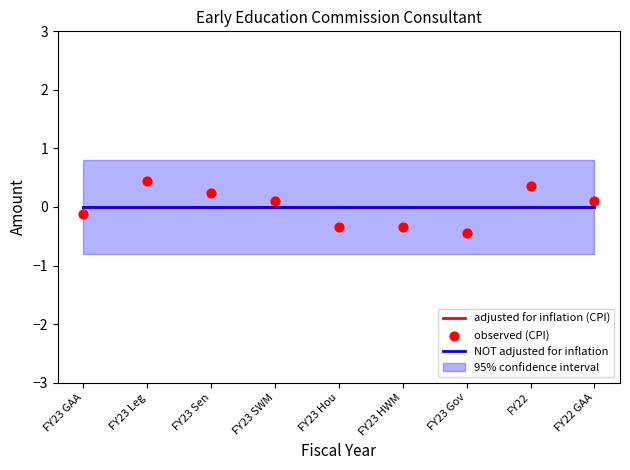

Which series contains the lowest Y value?

observed (CPI)